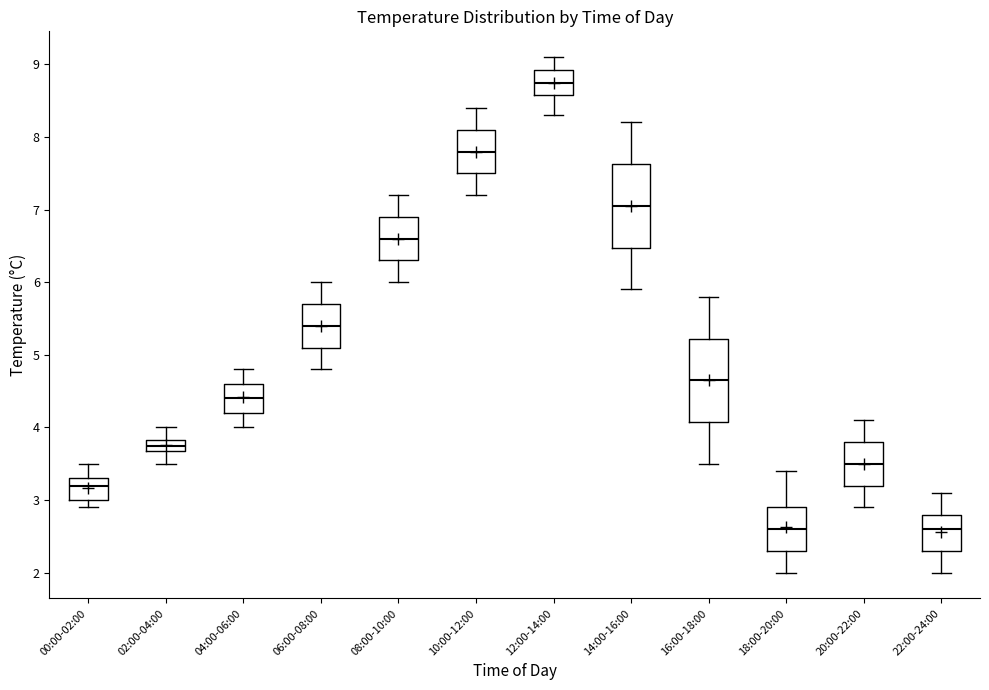

Where is the upper edge of the box for 06:00-08:00 on the y-axis? The values are not printed on the chart, so give them approximately, as read against the axis.

5.7